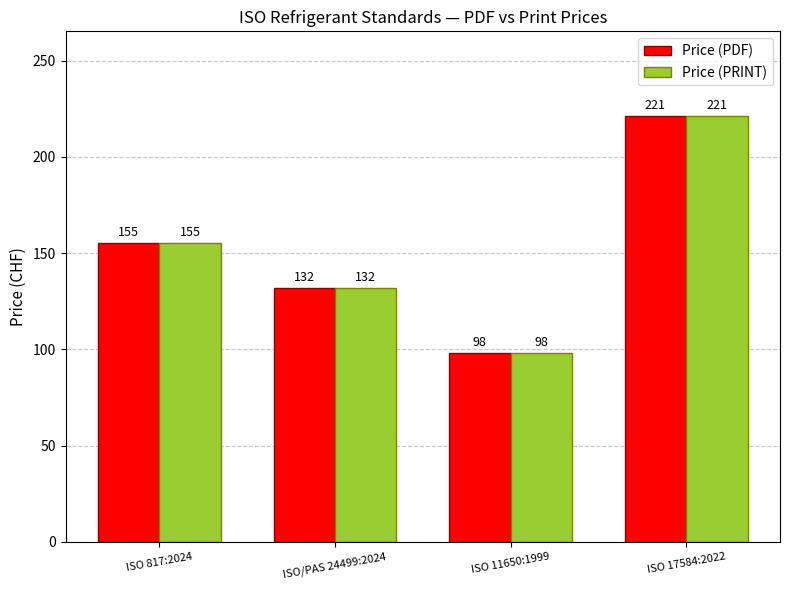

What is the greatest value displayed?

221